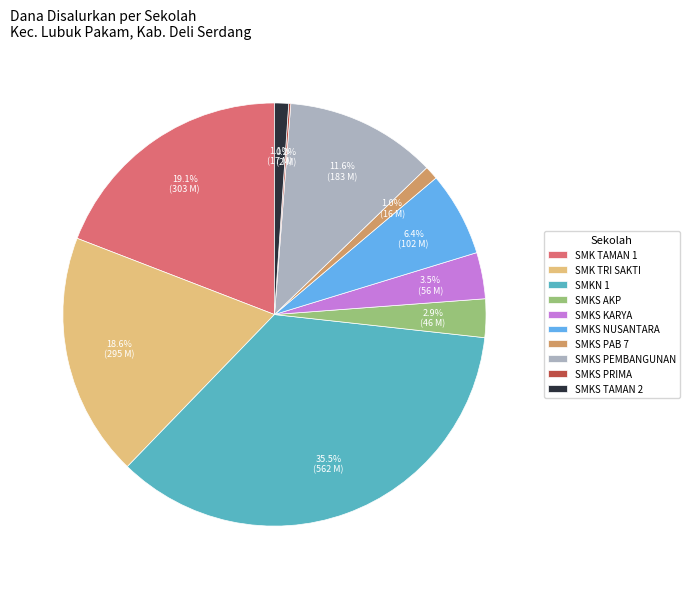

What is the largest slice in the pie chart?

SMKN 1